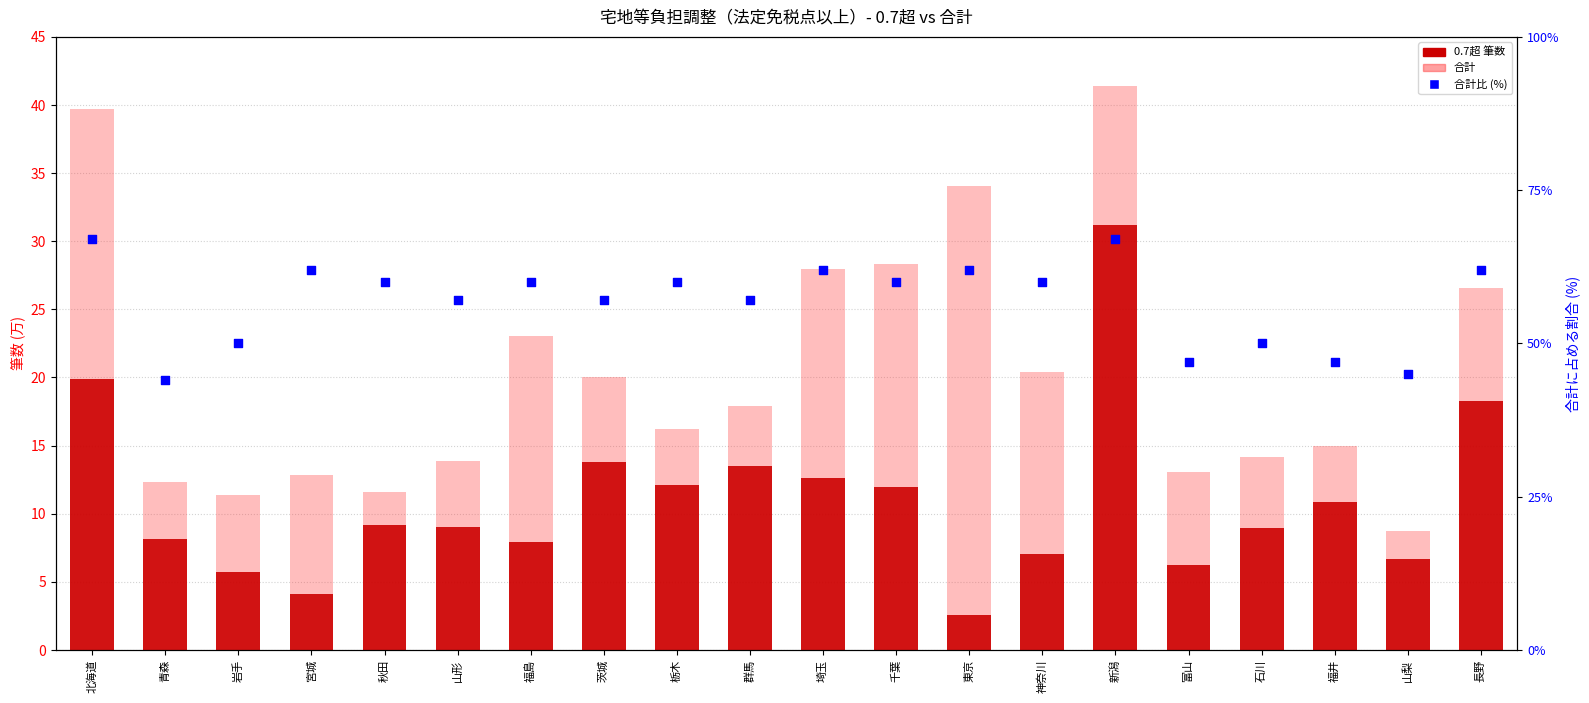

At which category is the sum across all series the highest?

新潟